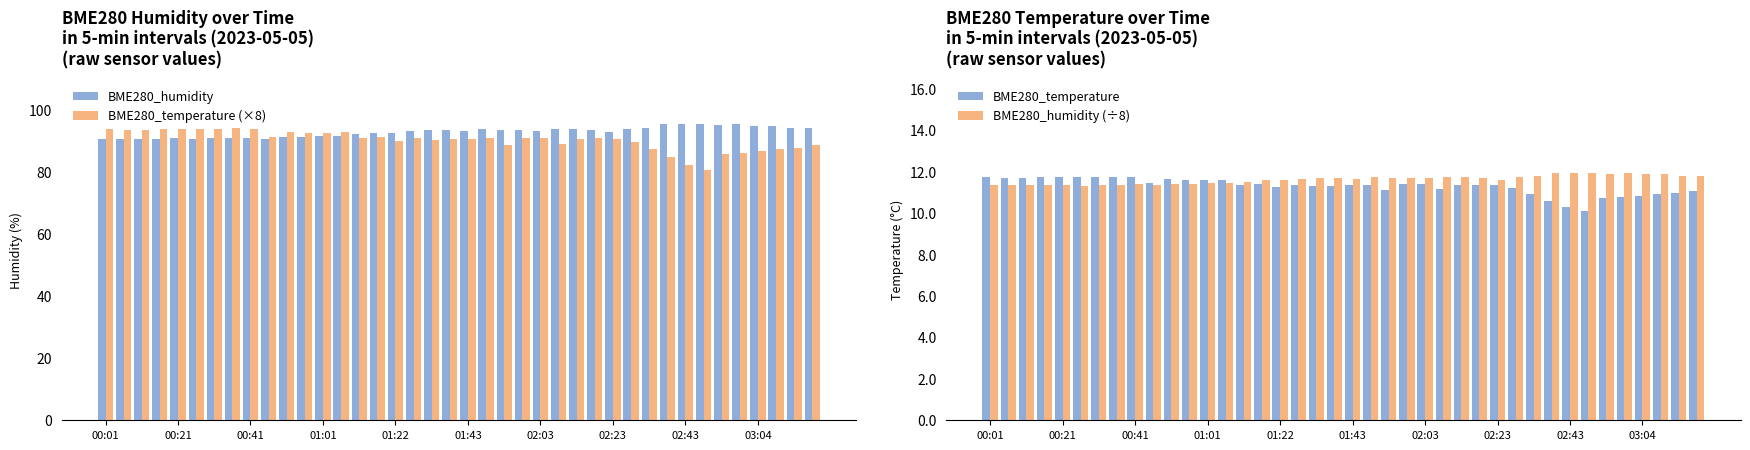

What is the average value of the BME280_temperature (×8) series?

90.4